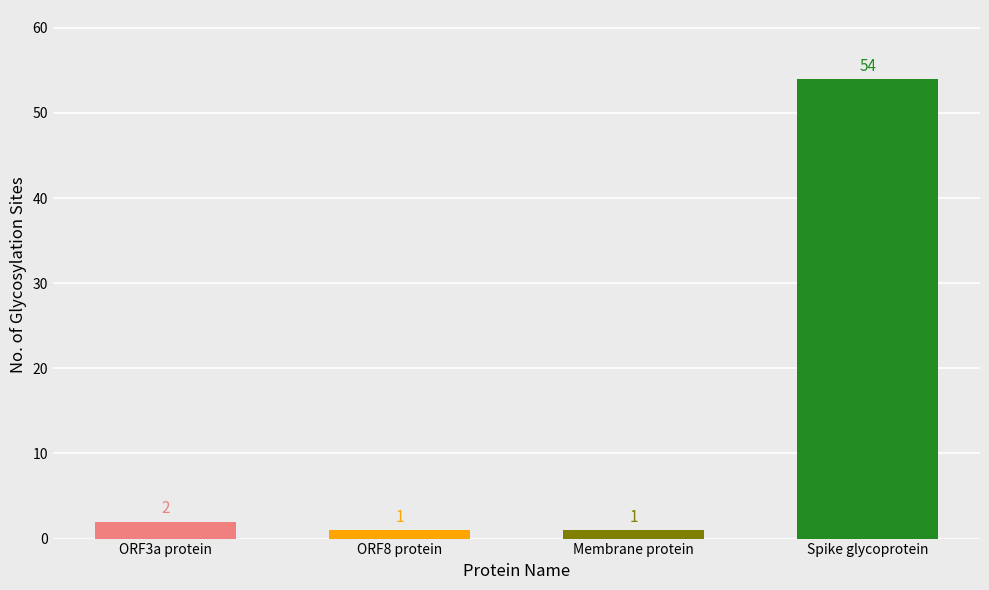

What is the label of the 2nd bar from the left?

ORF8 protein